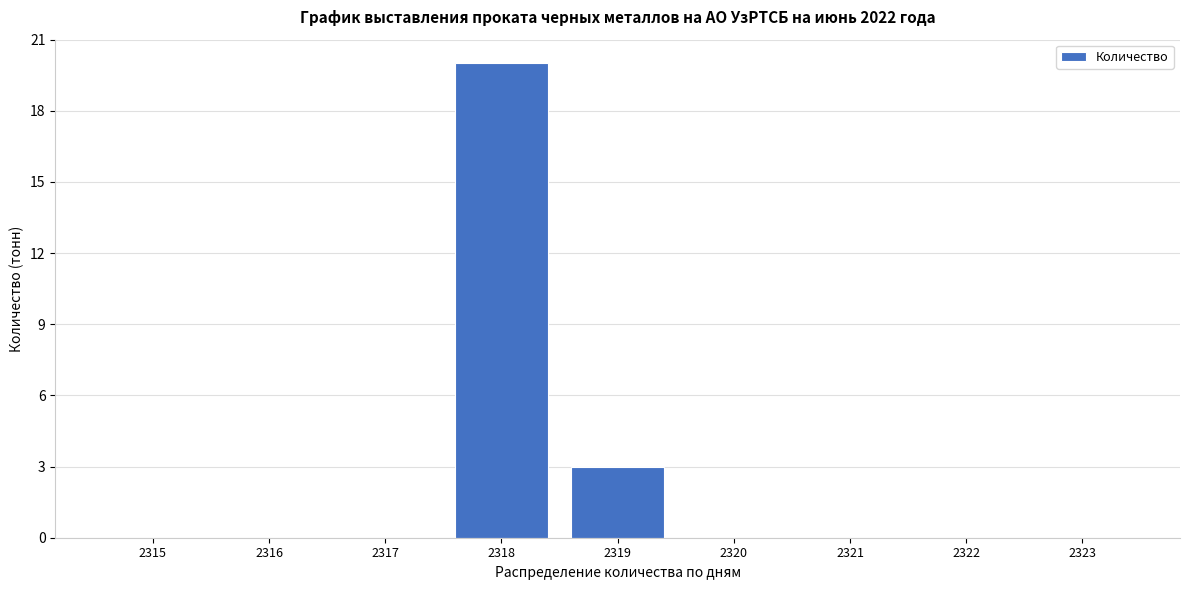

Reading right to left, extract all data points from this chart.

2323=0	2322=0	2321=0	2320=0	2319=3	2318=20	2317=0	2316=0	2315=0